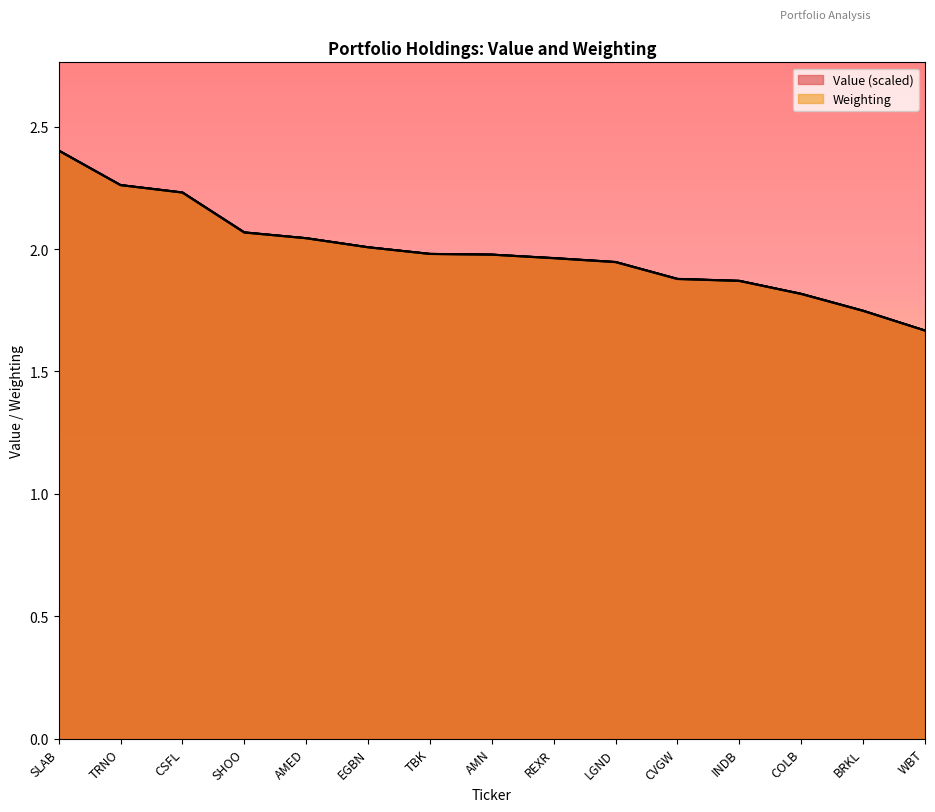

Reading left to right, list all the values displayed in this chart.

Value: 2.4	2.3	2.2	2.1	2.0	2.0	2.0	2.0	2.0	1.9	1.9	1.9	1.8	1.7	1.7
Weighting: 2.4	2.3	2.2	2.1	2.0	2.0	2.0	2.0	2.0	1.9	1.9	1.9	1.8	1.7	1.7